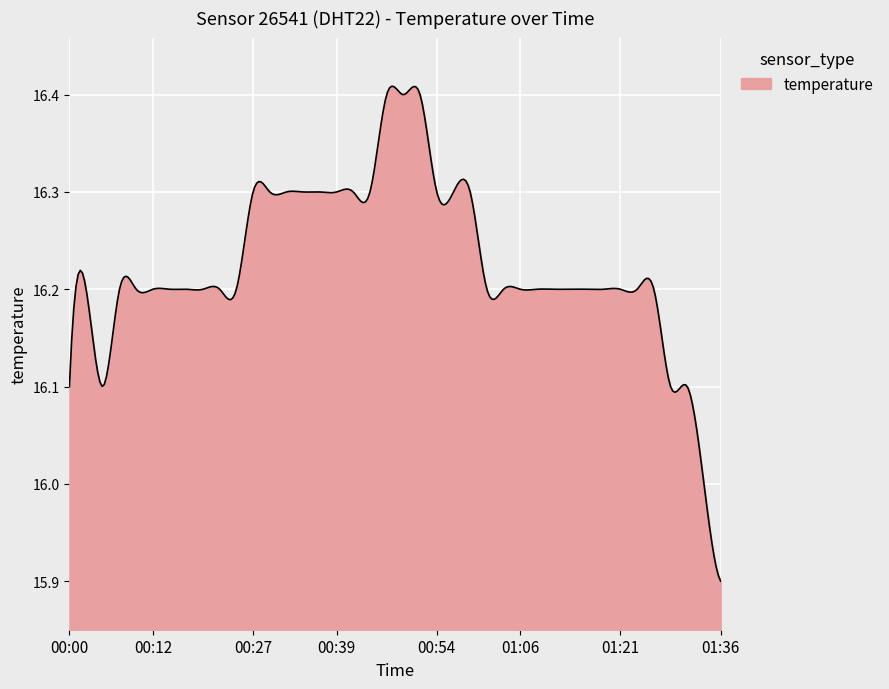

What is the difference between the maximum and minimum values?

0.5